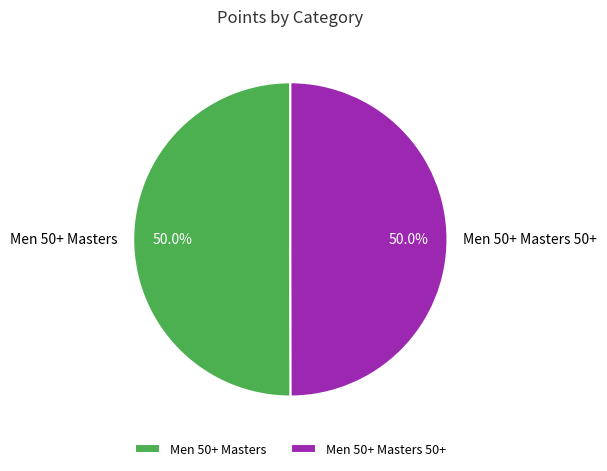

What percentage is NOT represented by Men 50+ Masters 50+?

50.0%